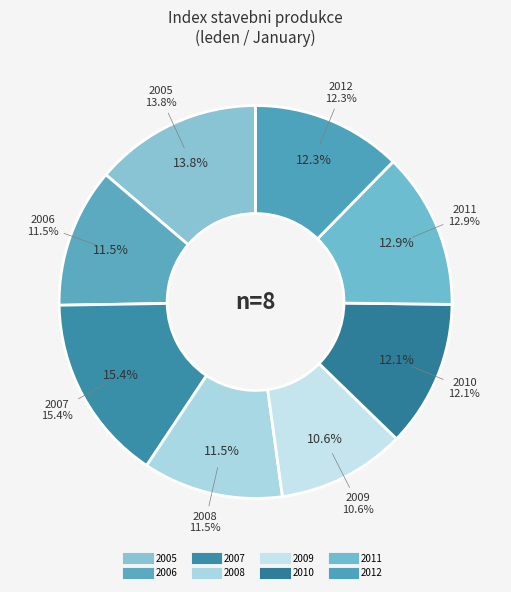

Rank the categories by value from lowest to highest.

2009, 2006, 2008, 2010, 2012, 2011, 2005, 2007